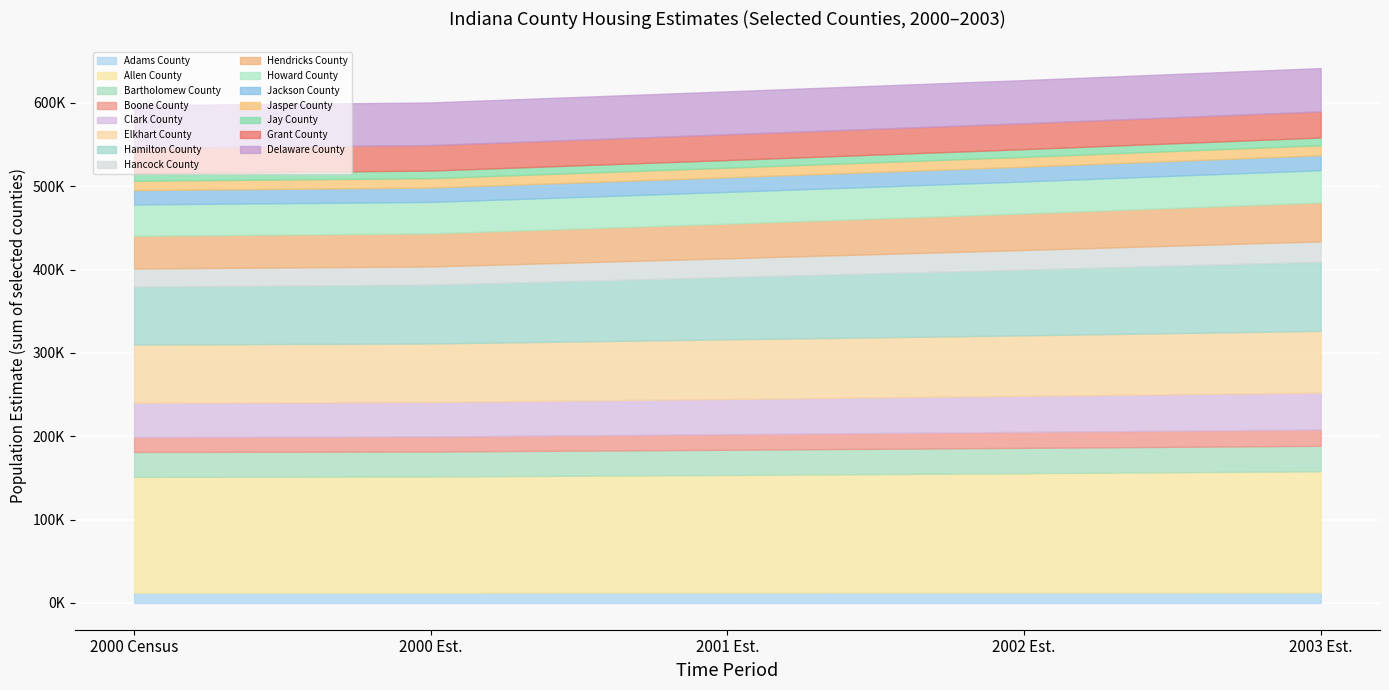

What is the total value across all series at Clark County?

212490